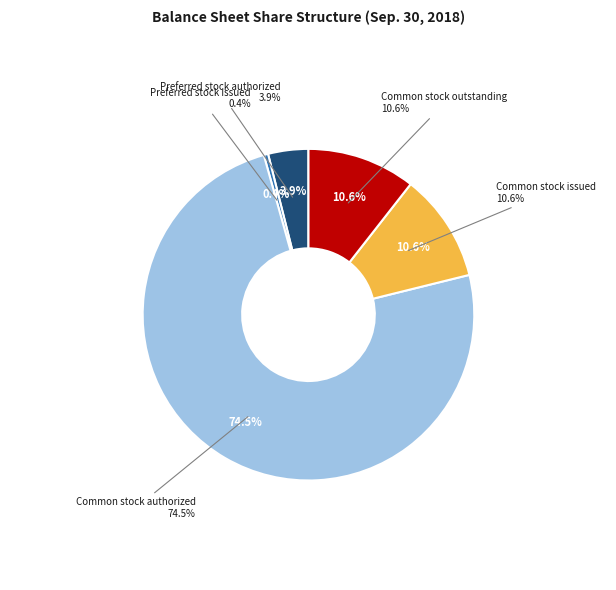

What is the largest slice in the pie chart?

Common stock authorized